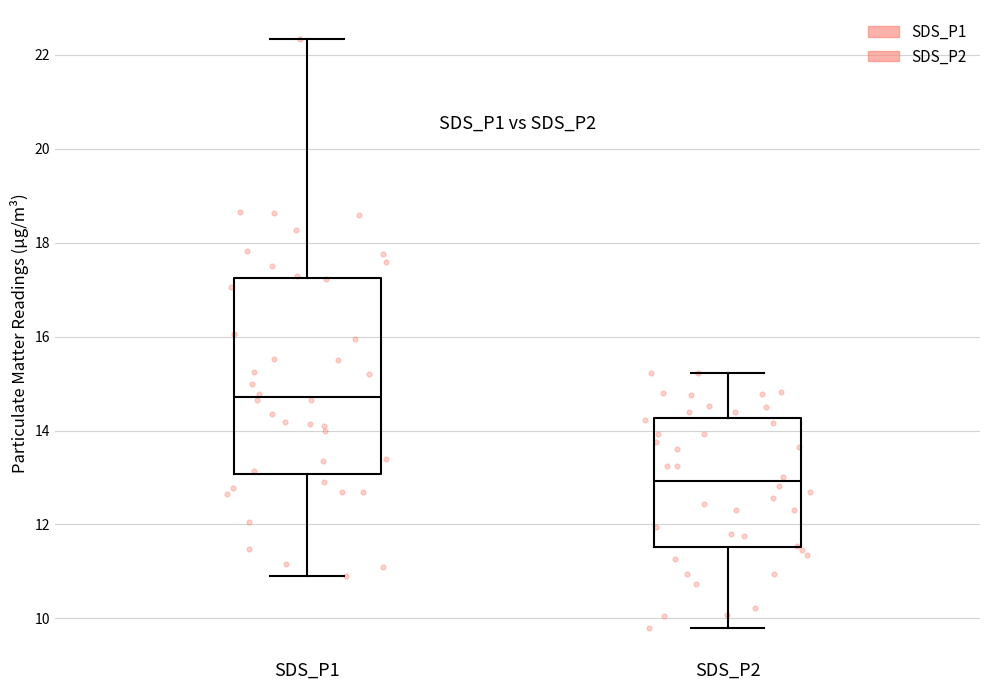

Comparing the boxes themselves (not the whiskers), which one is the tallest?

SDS_P1